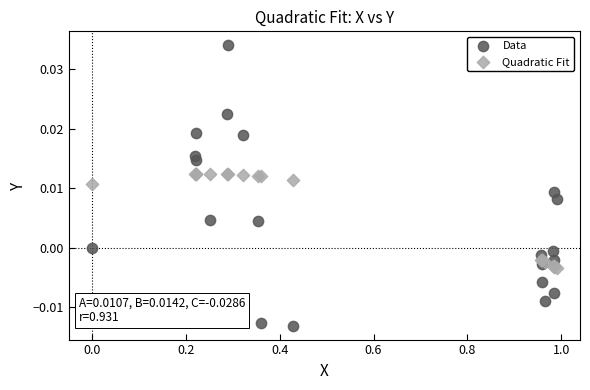

What are all the series names shown in the legend?

Data, Quadratic Fit